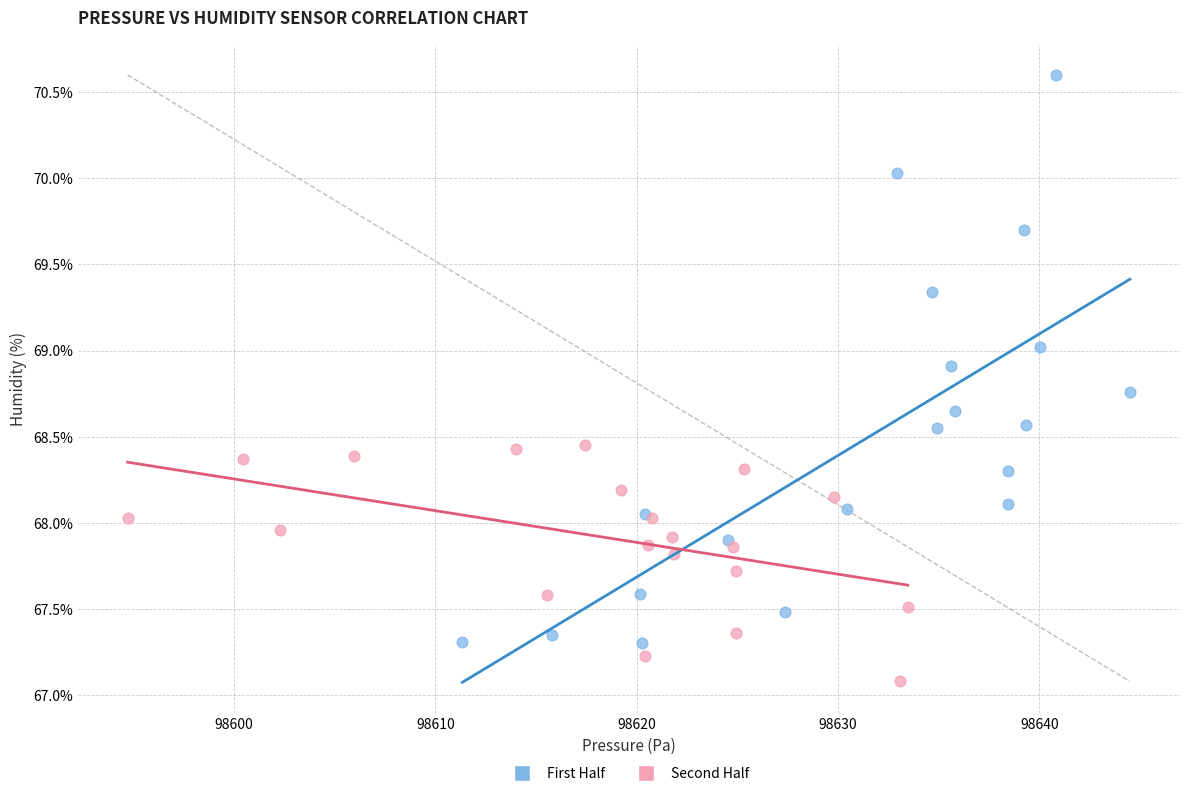

Which series contains the highest Y value?

First Half